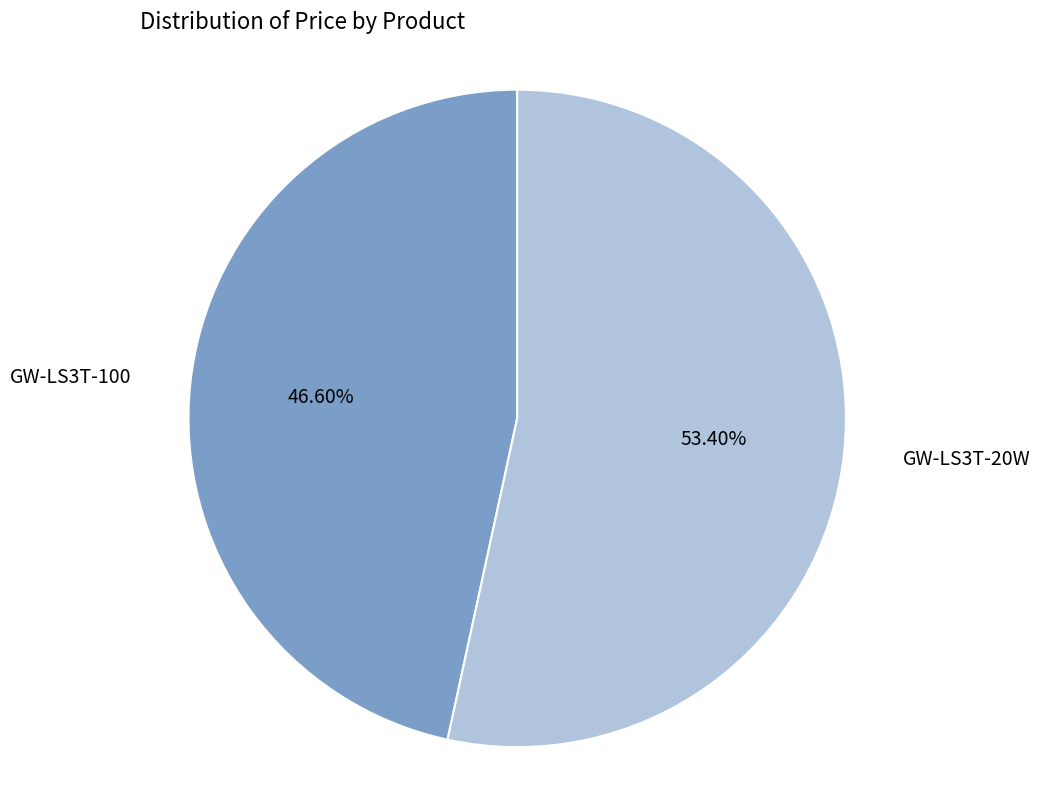

Is it true that GW-LS3T-20W is 53% of the pie?

True